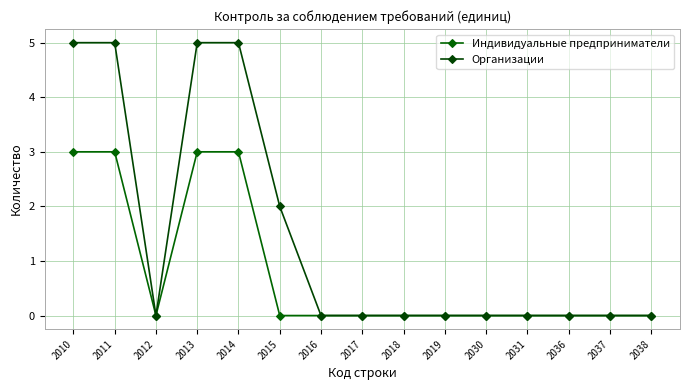

Is the value of Индивидуальные предприниматели at 2015 greater than the value of Организации at 2016?

No